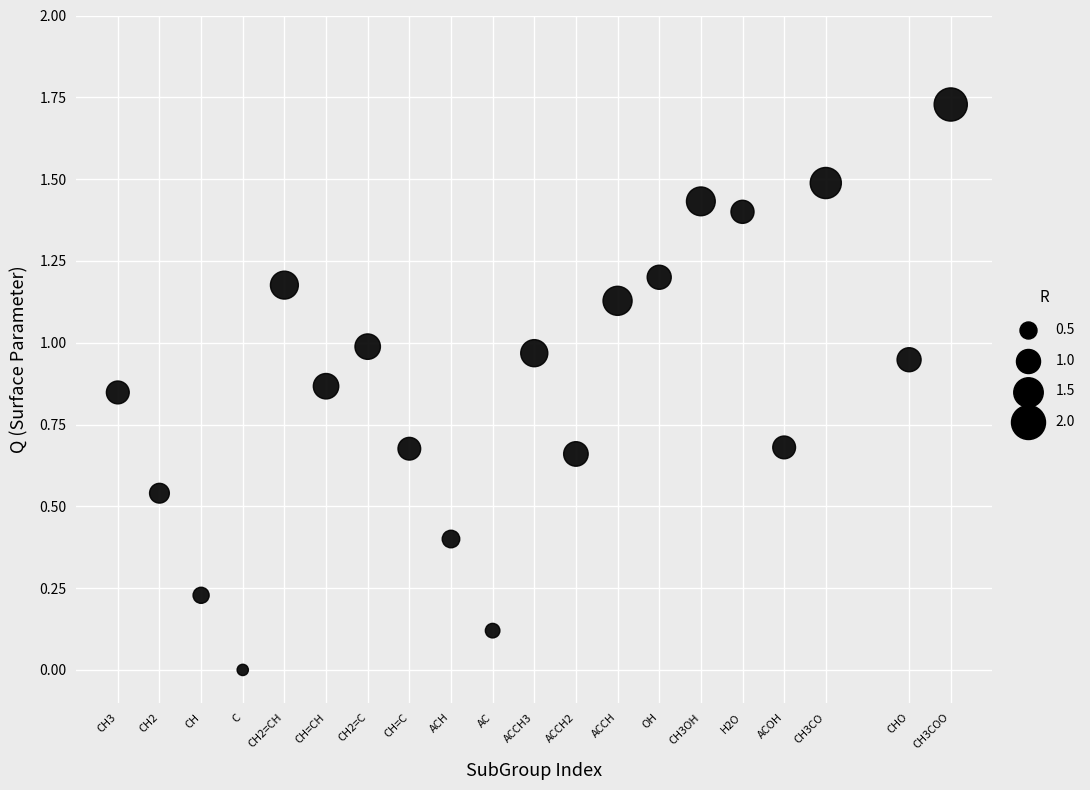

What is the range of X values (max minus min)?

20.0